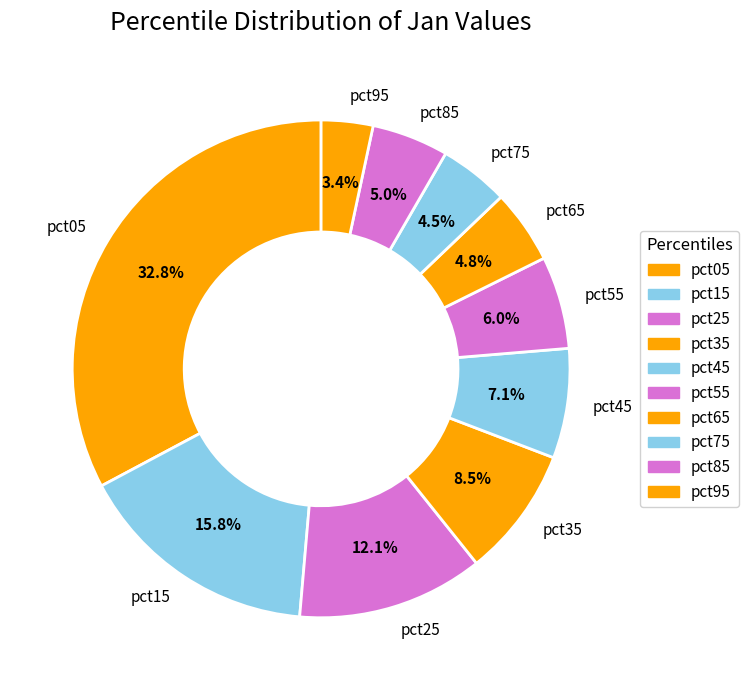

Does pct25 represent more than half of the total?

No